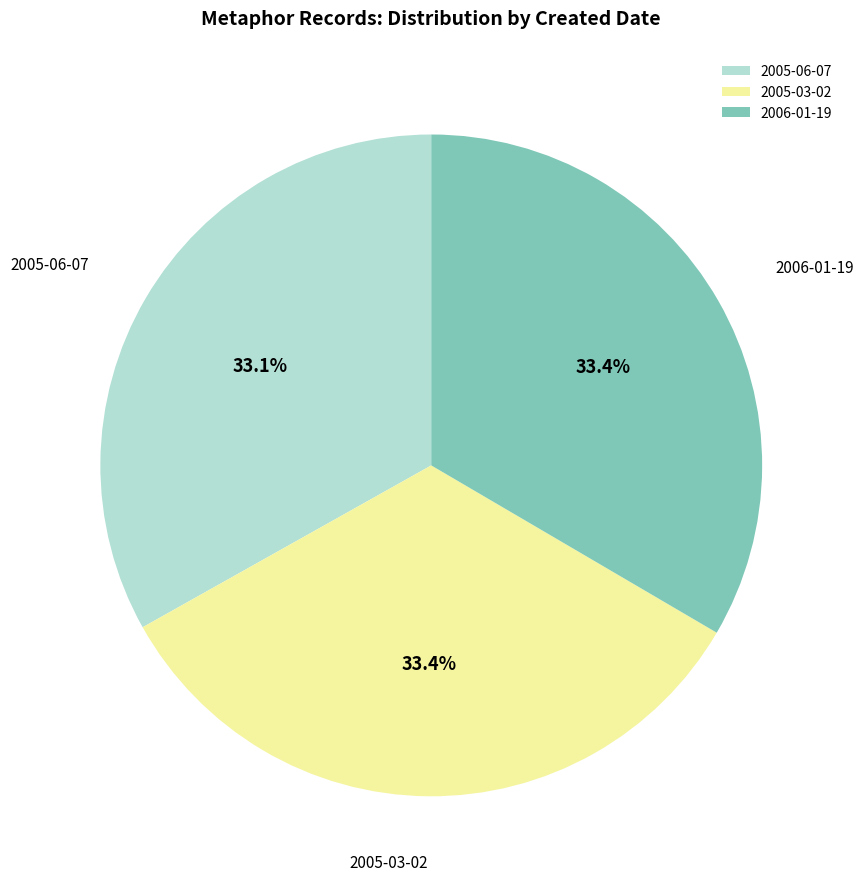

What portion of the pie excludes 2005-03-02?

66.6%